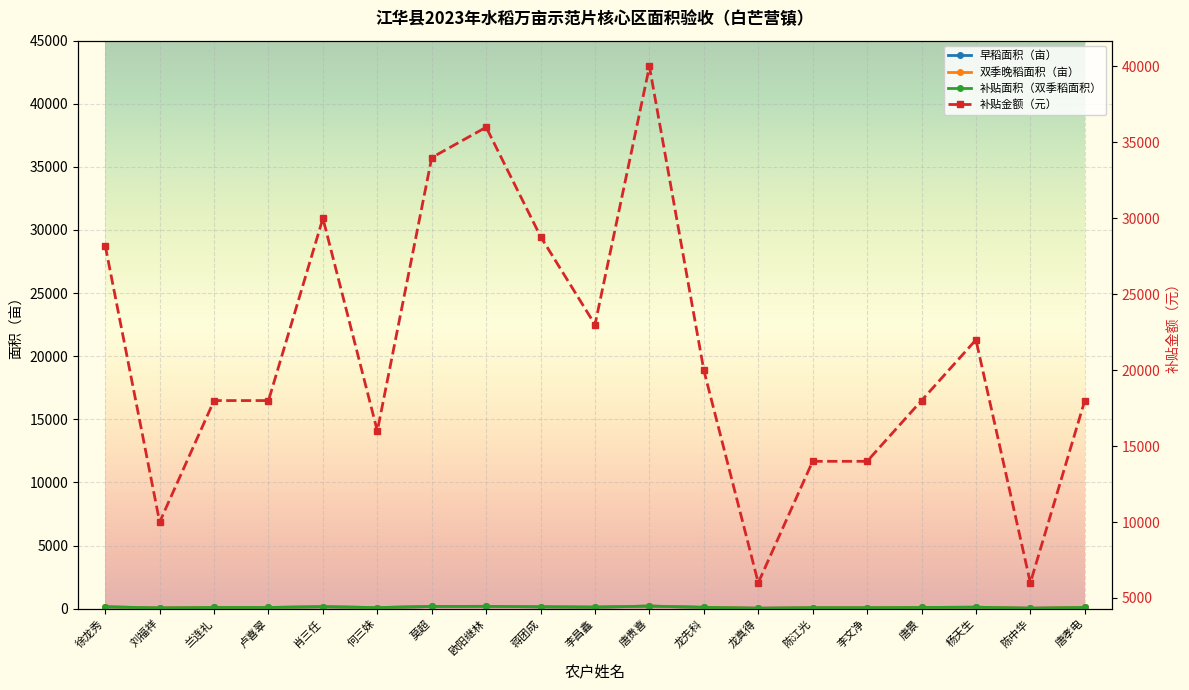

Is the value of 补贴面积（双季稻面积） at 唐孝电 greater than the value of 补贴金额（元） at 肖三任?

No